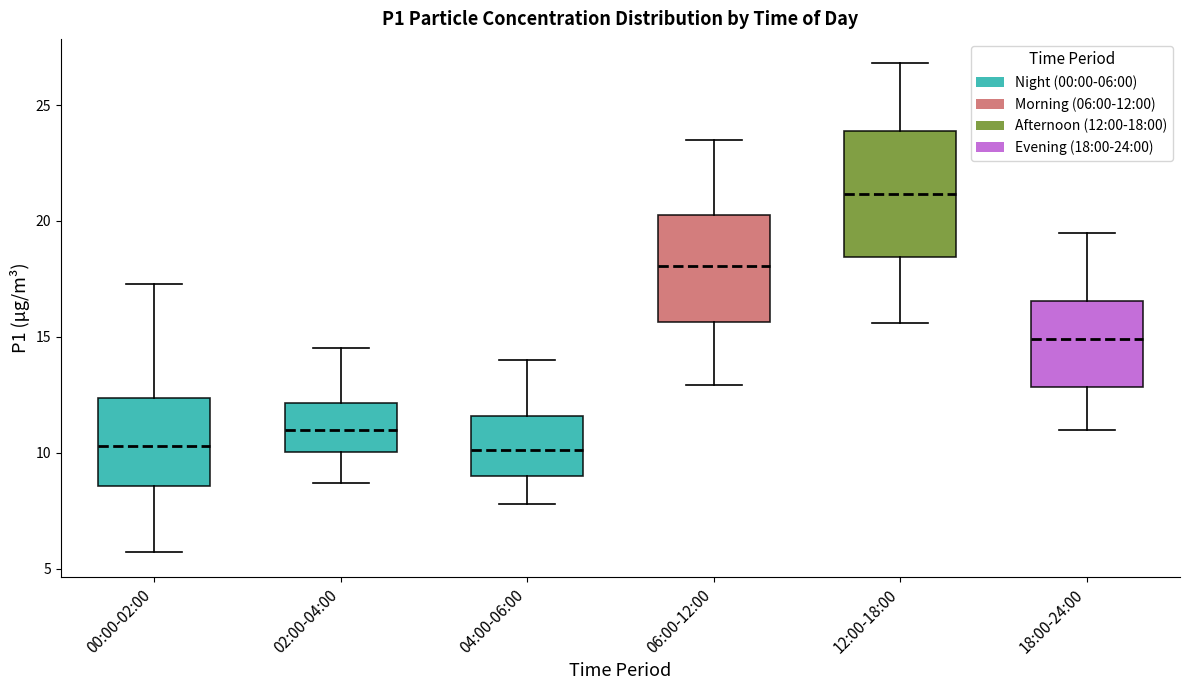

Which box has the highest median line?

12:00-18:00